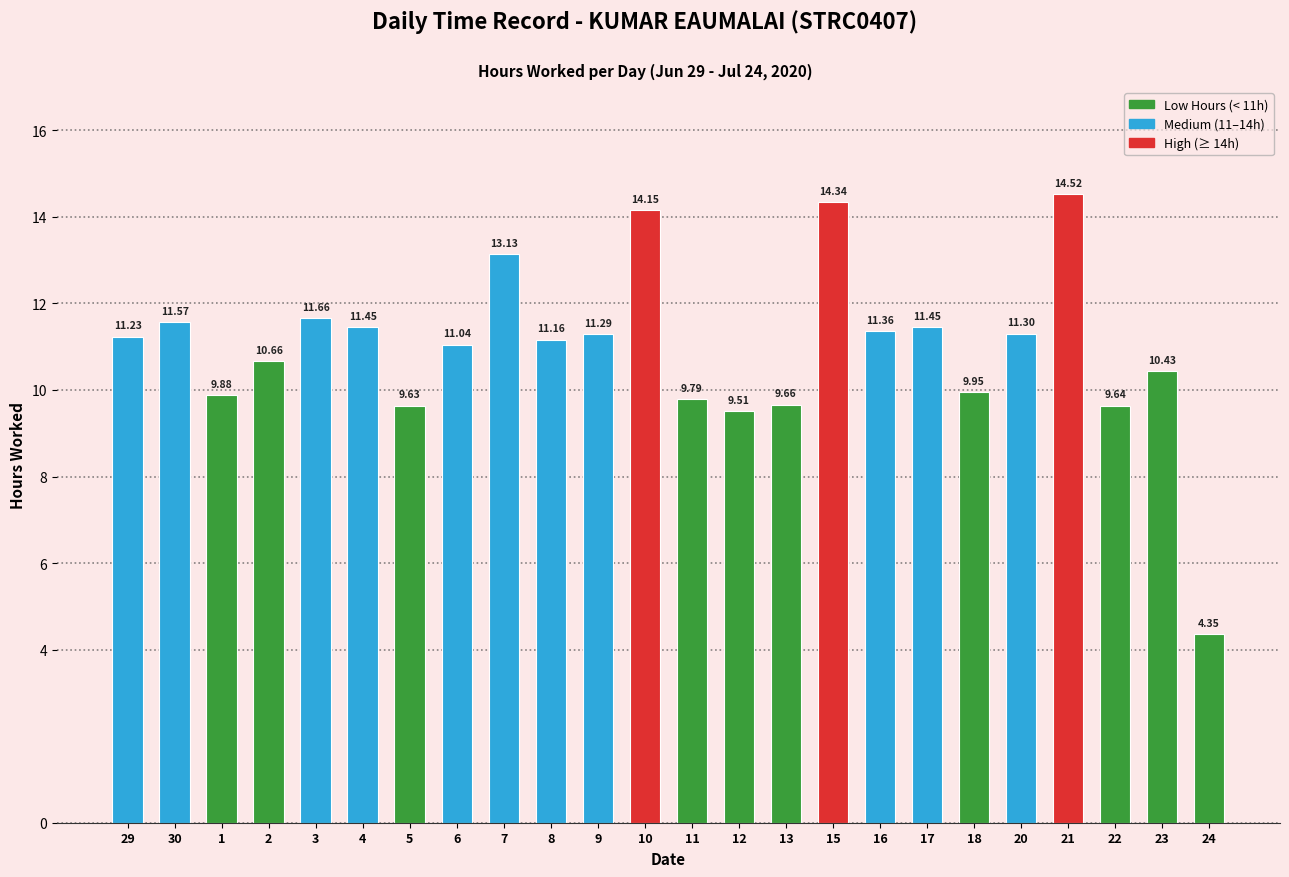

Which has a higher value, 29 or 23?

29